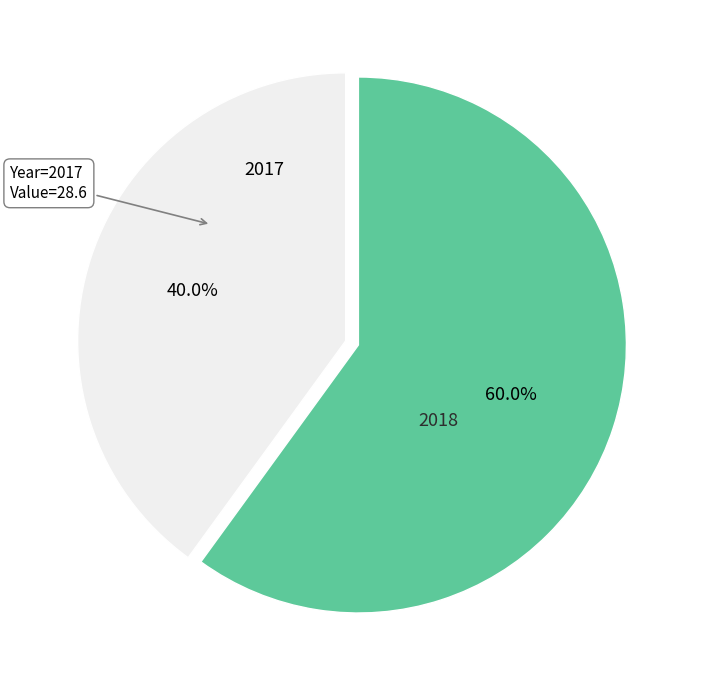

To the nearest percent, what is the average slice percentage?

50%